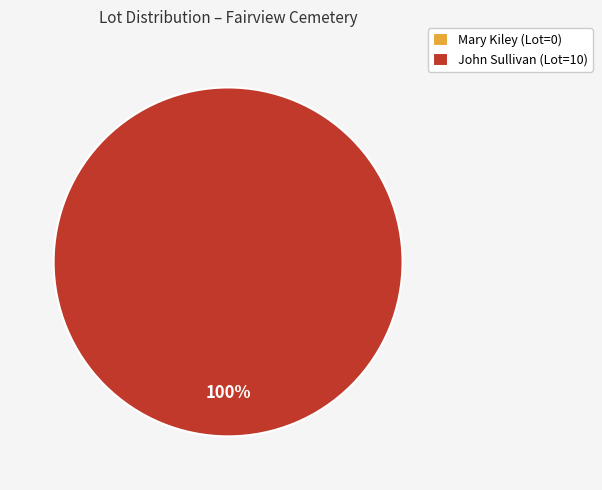

Does any single category account for the majority?

Yes